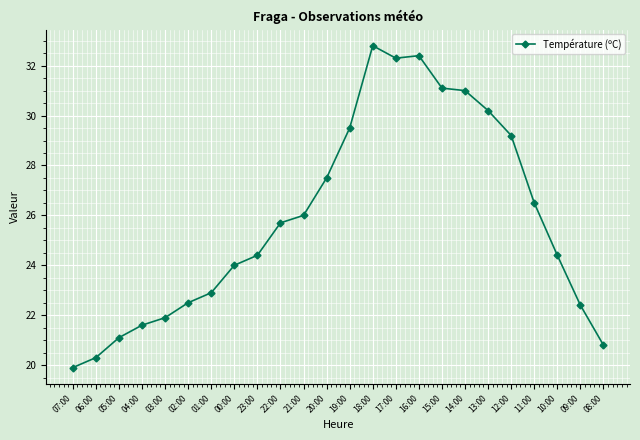

What is the label of the 23rd point from the left?

09:00